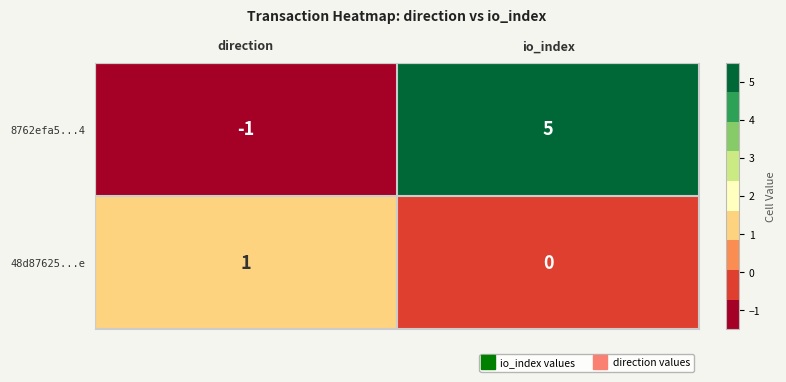

Which category has the highest value in the 48d87625...e series?

direction